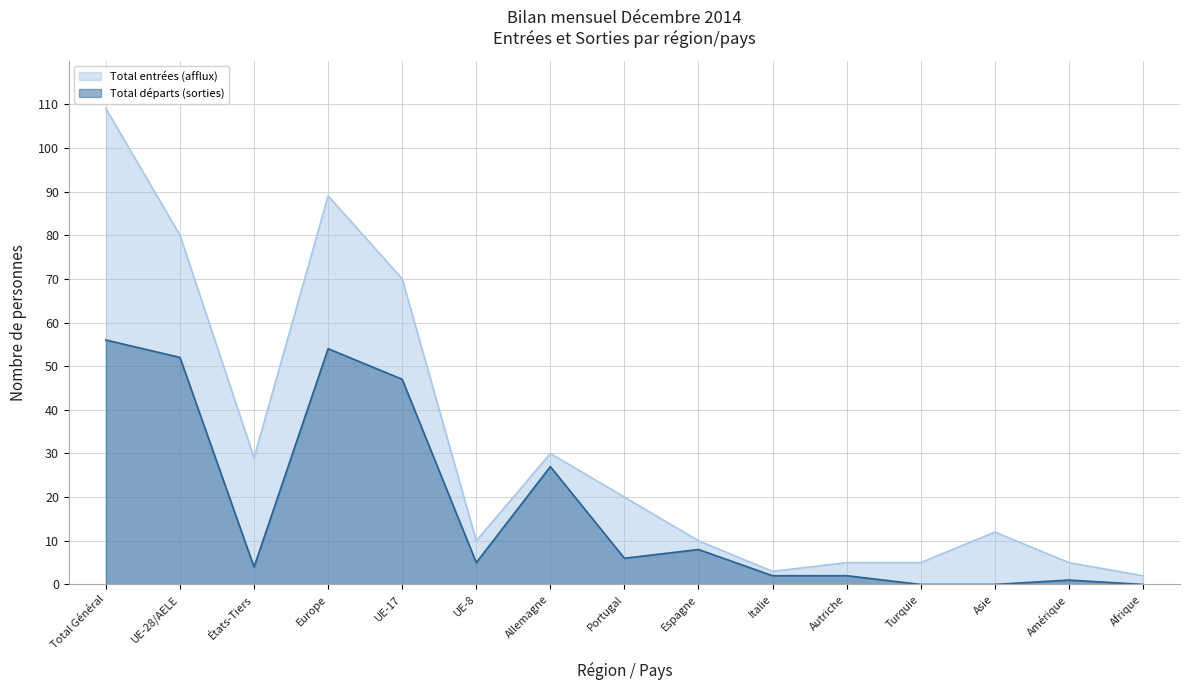

True or false: Total départs (sorties) and Total entrées (afflux) cross at least once.

False